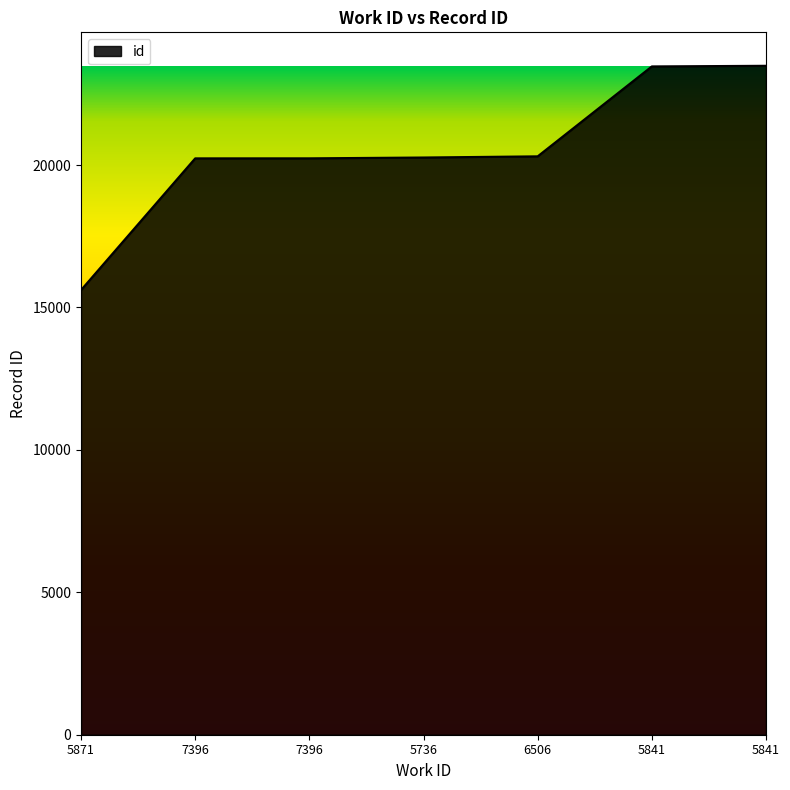

Which category has the lowest value across all series?

5871